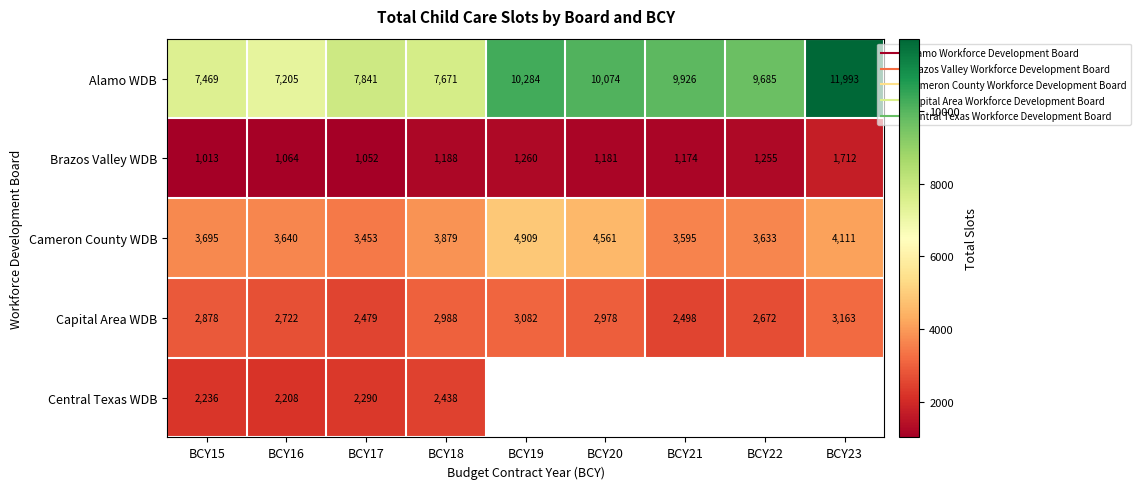

Between BCY19 and BCY23, which series saw the biggest shift?

Alamo WDB